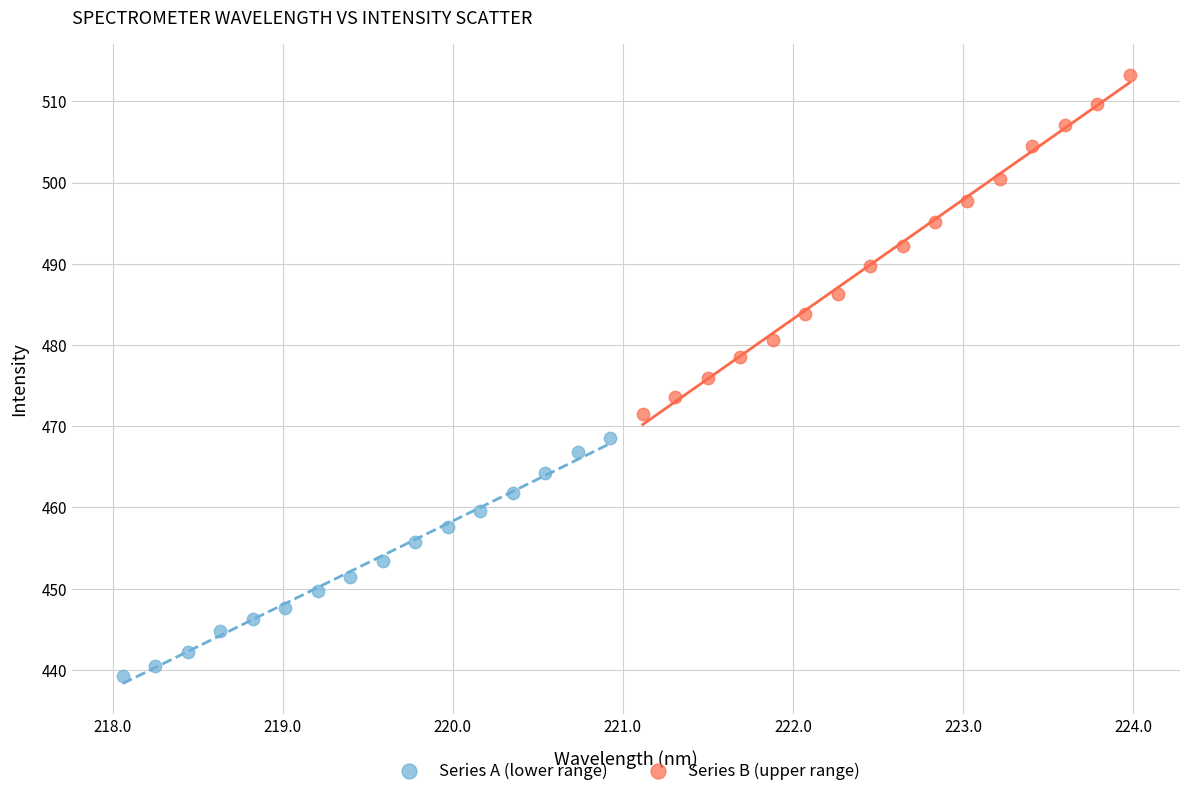

Which series has the largest Y range (max minus min)?

Series B (upper range)